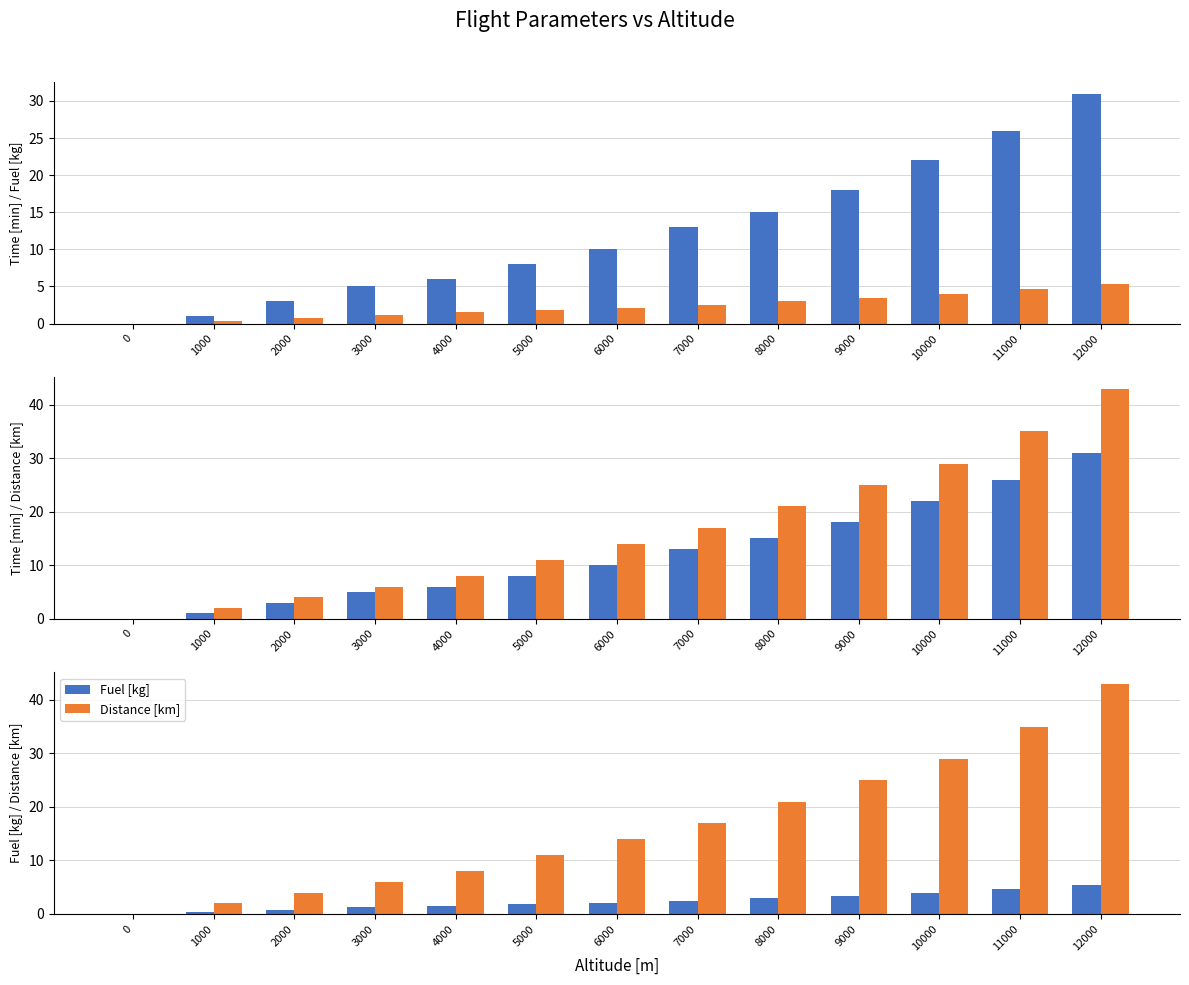

Rank the series by their maximum value, from highest to lowest.

Distance [km], Time [min], Fuel [kg]